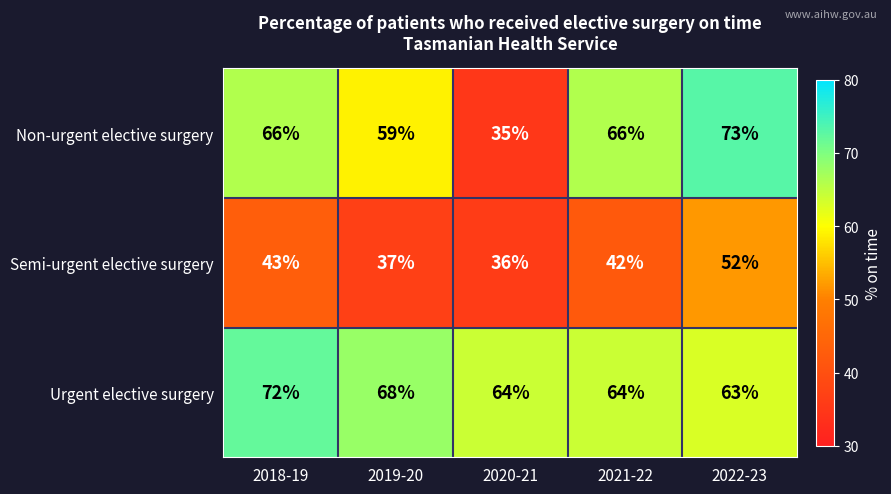

What is the maximum value shown in the chart?

73